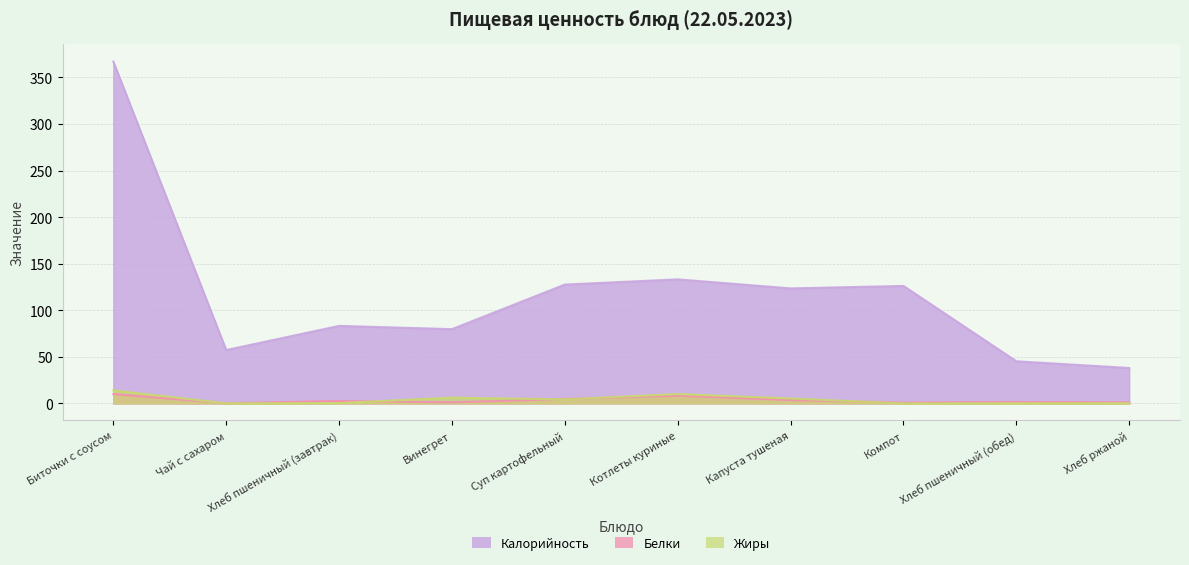

At which category does the chart reach its peak across all series?

Биточки с соусом